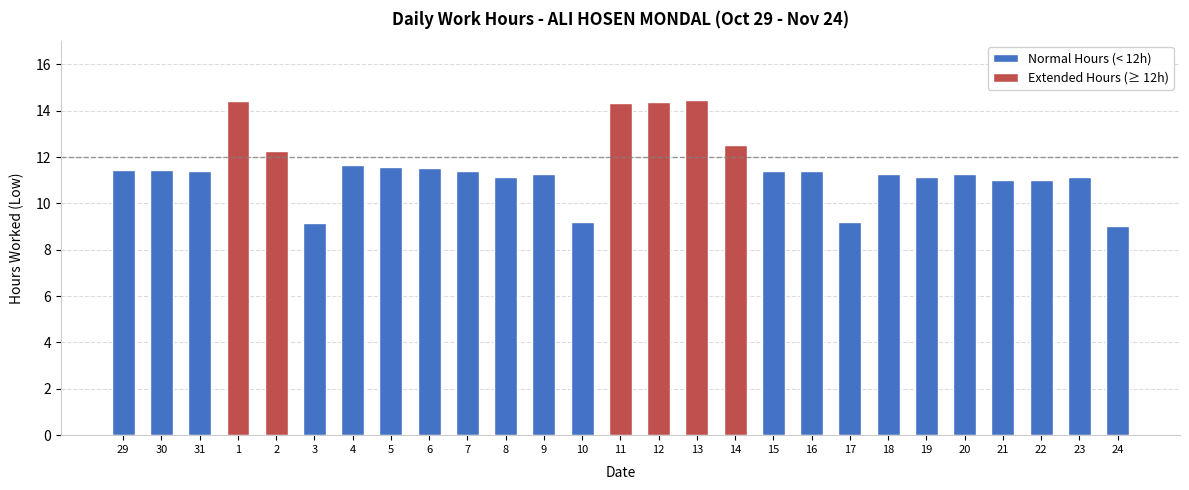

Rank the categories by value from highest to lowest.

13, 1, 12, 11, 14, 2, 4, 5, 6, 30, 29, 7, 15, 31, 16, 9, 18, 20, 23, 8, 19, 21, 22, 10, 17, 3, 24